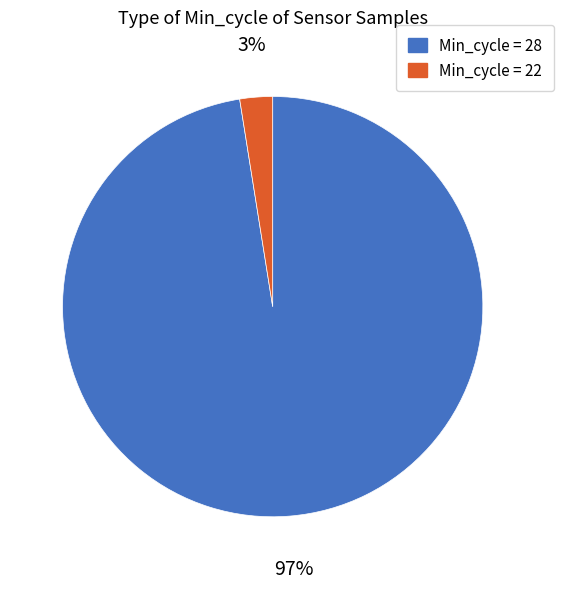

How many slices are in this pie chart?

2